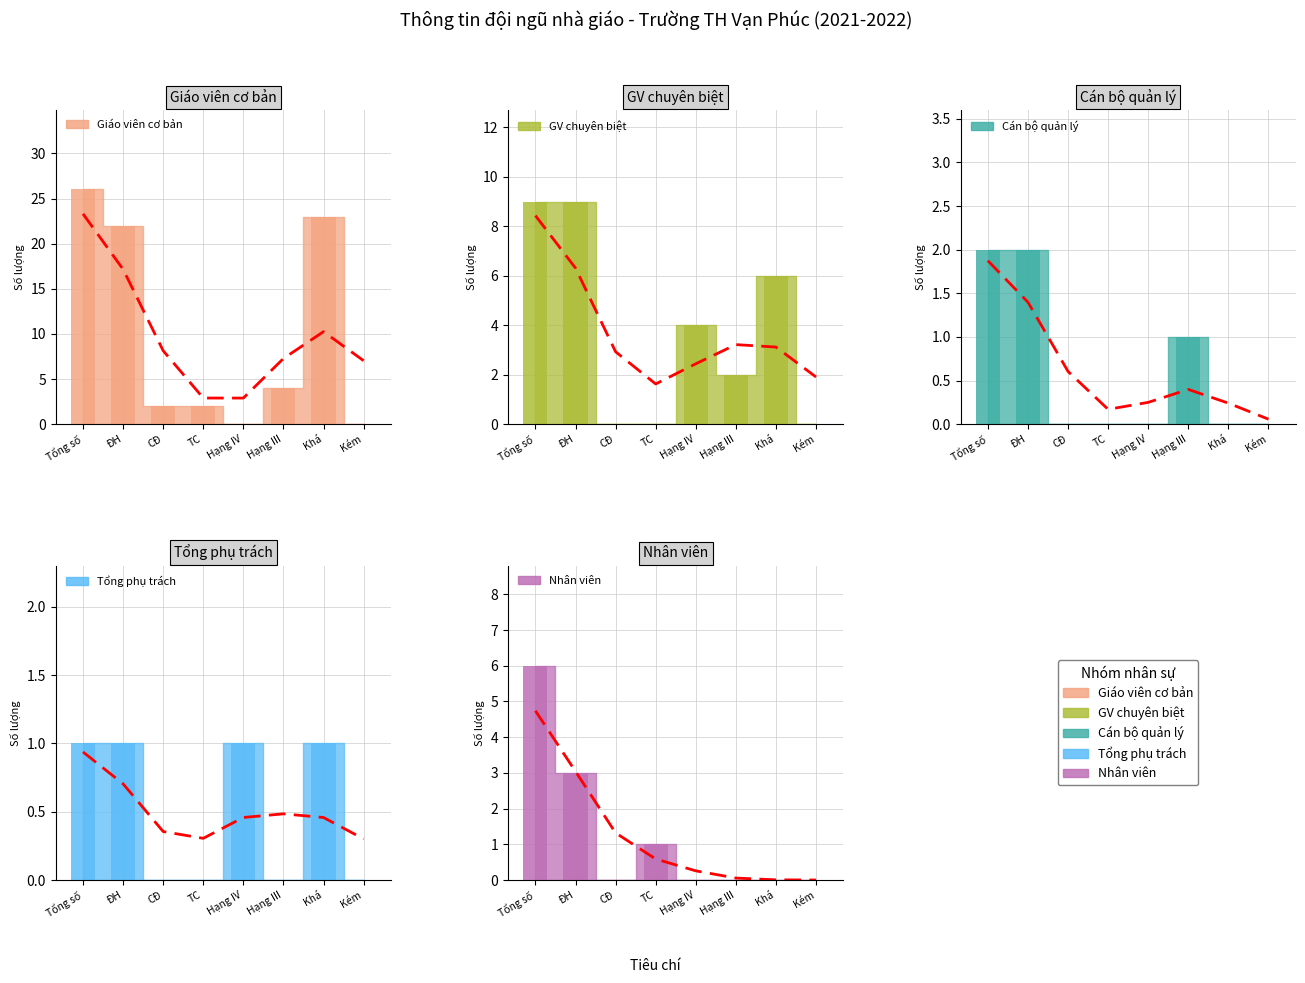

List the series in order of their peak value, lowest first.

Tổng phụ trách, Cán bộ quản lý, Nhân viên, GV chuyên biệt, Giáo viên cơ bản